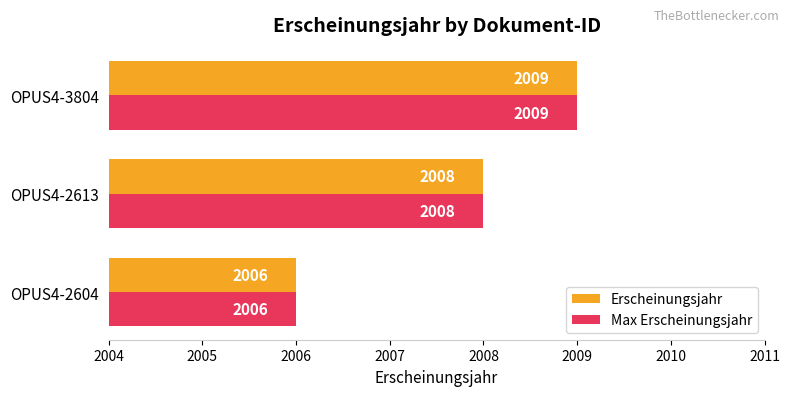

Which category has the highest value across all series?

OPUS4-3804